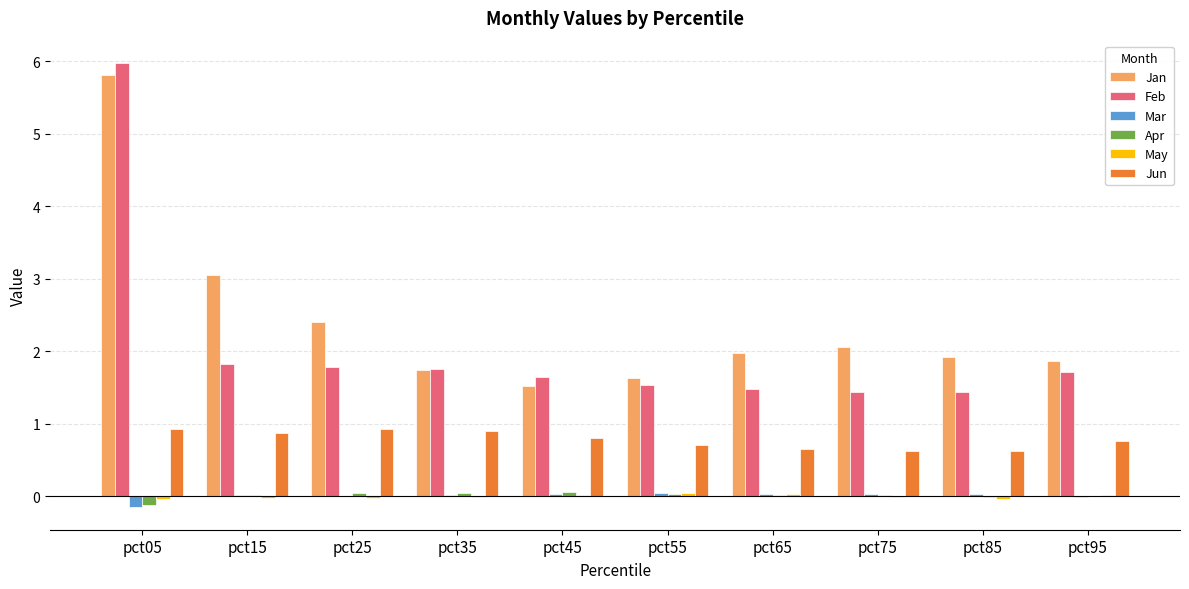

Which series has the largest range (max minus min)?

Feb